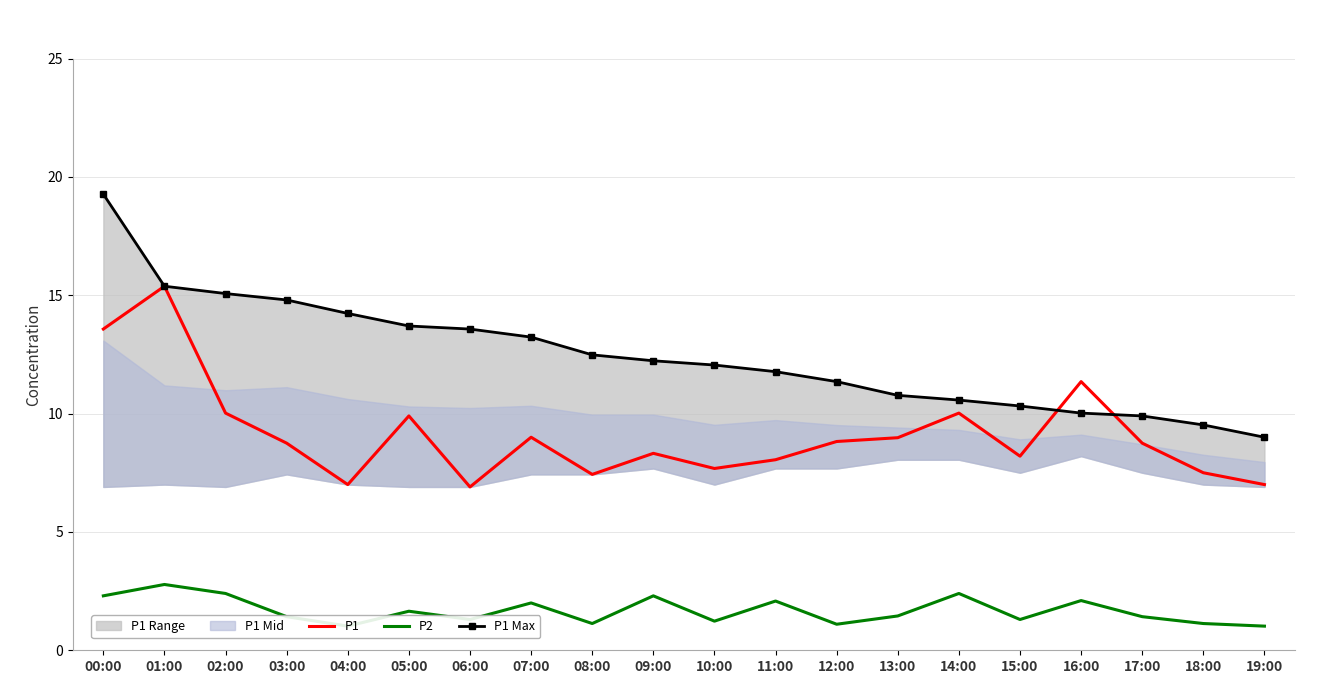

What is the difference between the P2 values at 10:00 and 17:00?

0.2